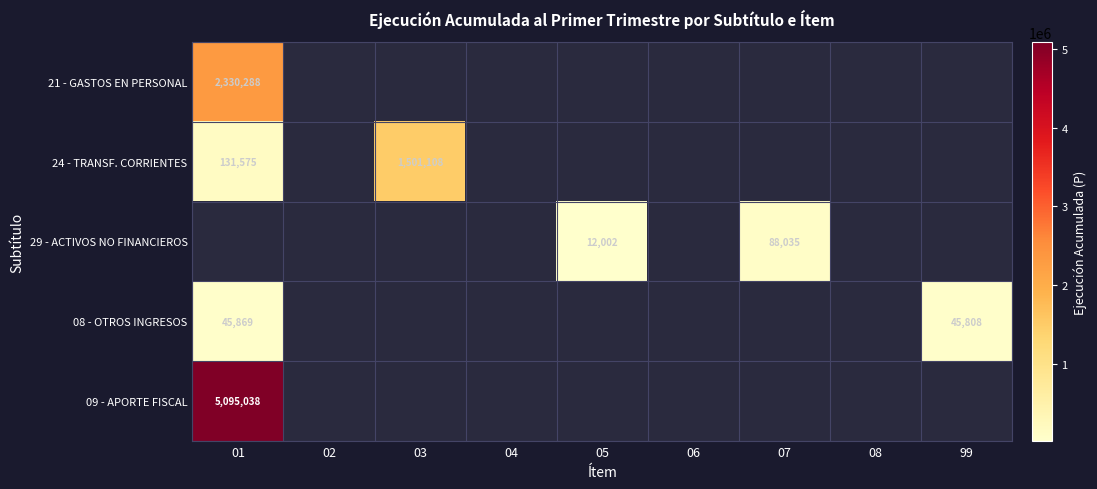

The value of 24 - TRANSF. CORRIENTES at 01 is 206451. True or false?

False